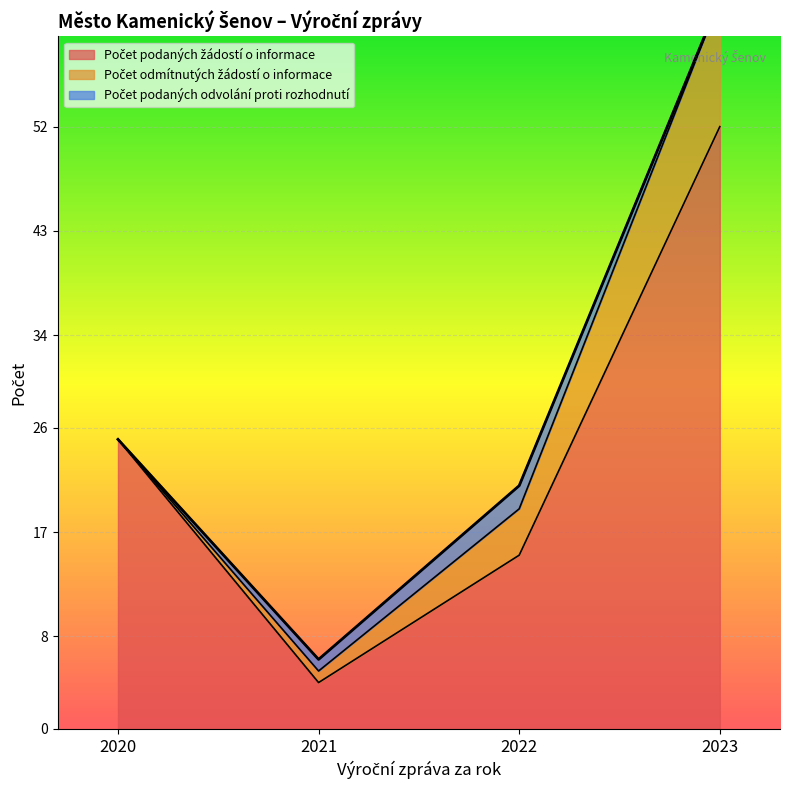

What is the difference between the Počet podaných žádostí o informace values at 2021 and 2020?

21